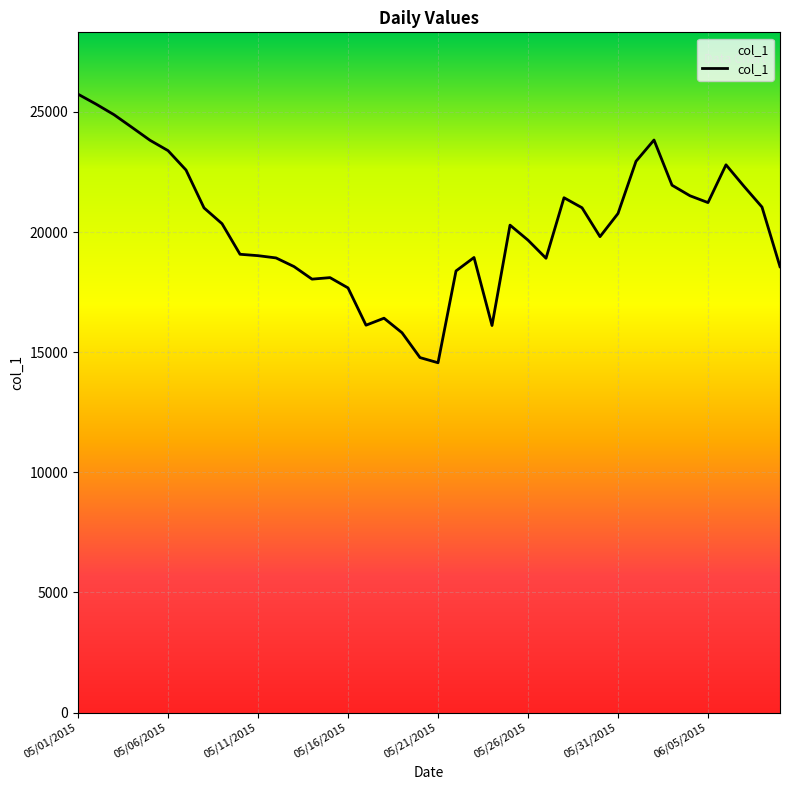

True or false: the data shows 7615 at 05/16/2015.

False